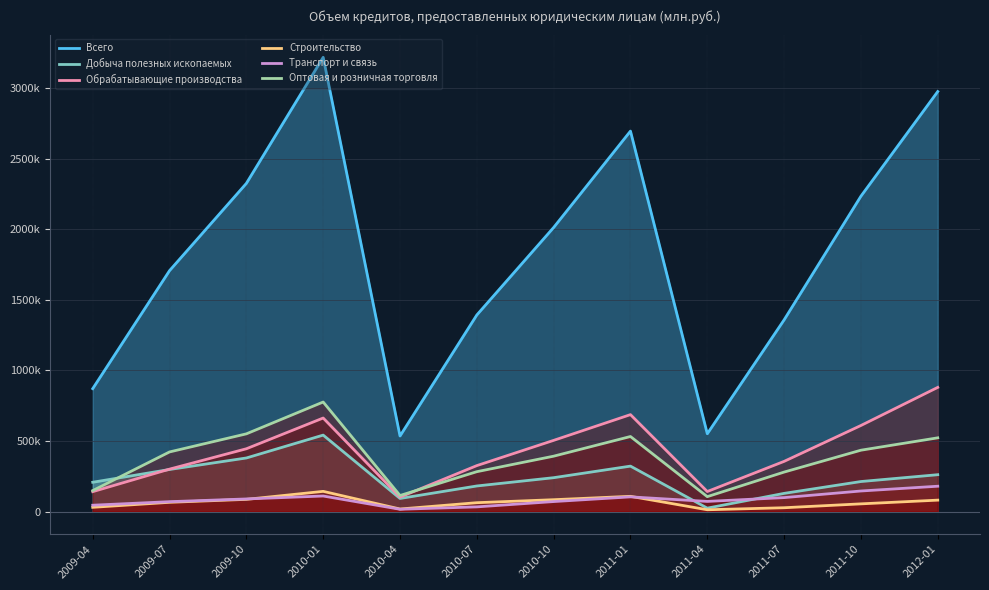

Which has a higher value, 2010-04 or 2010-07?

2010-07